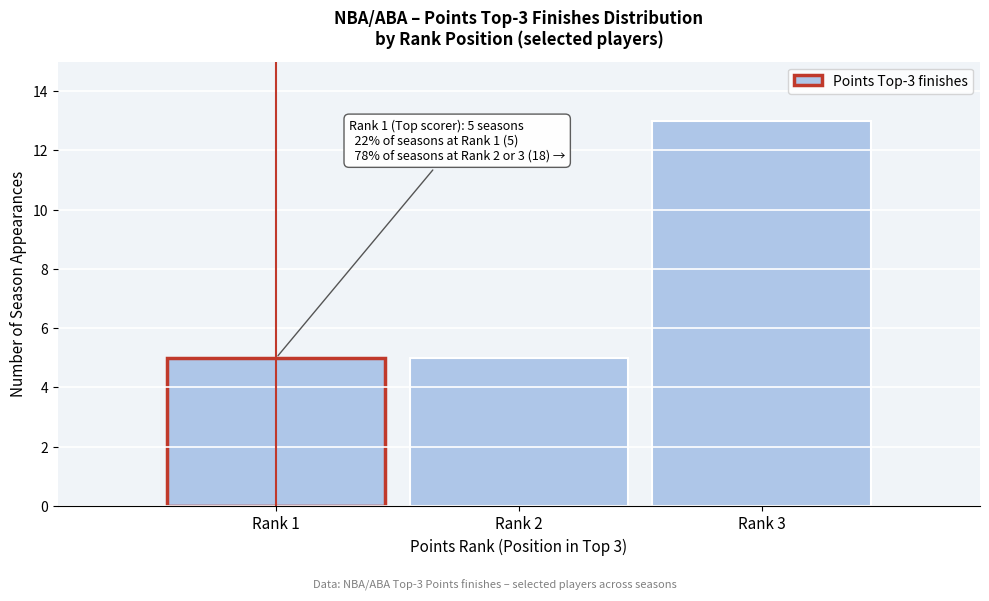

Reading right to left, extract all data points from this chart.

Rank 3=13	Rank 2=5	Rank 1=5